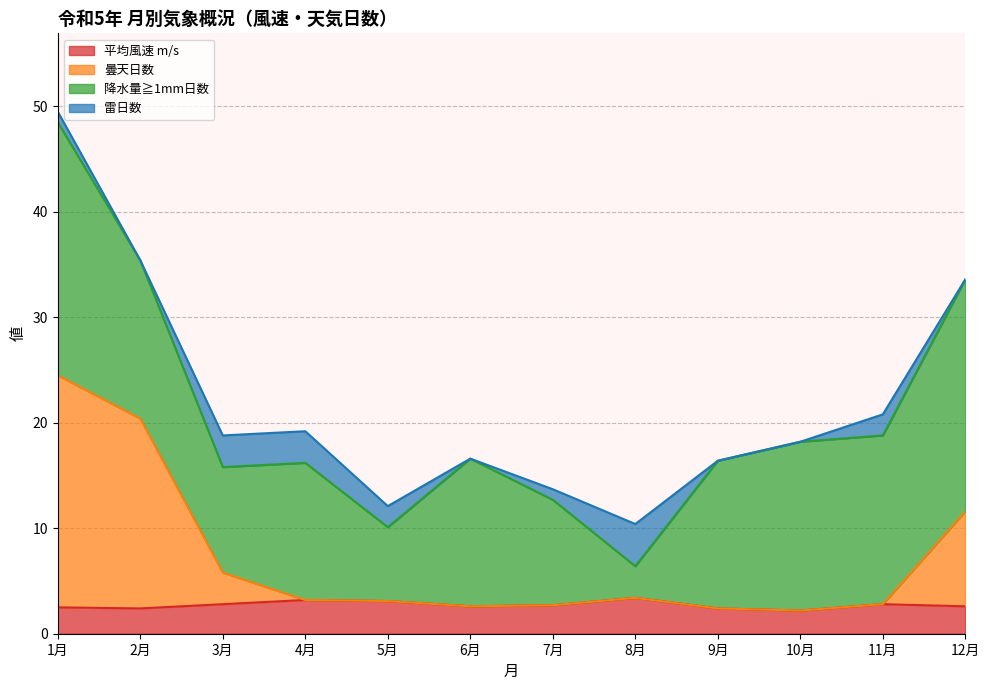

What is the total value across all series at 12月?

33.6